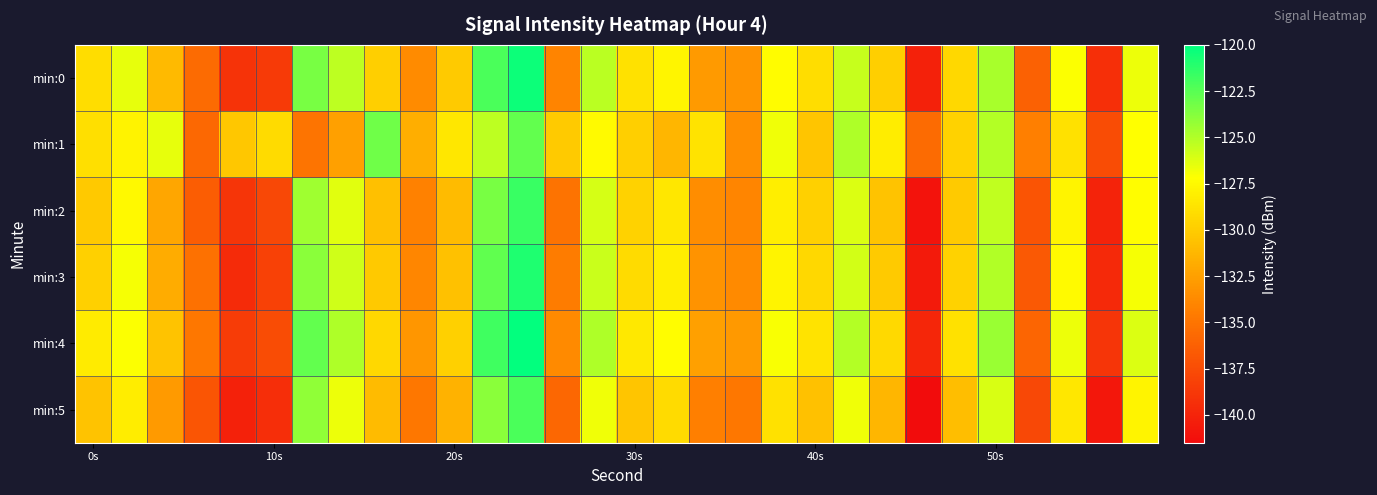

List the series in order of their peak value, lowest first.

min:1, min:5, min:2, min:3, min:0, min:4